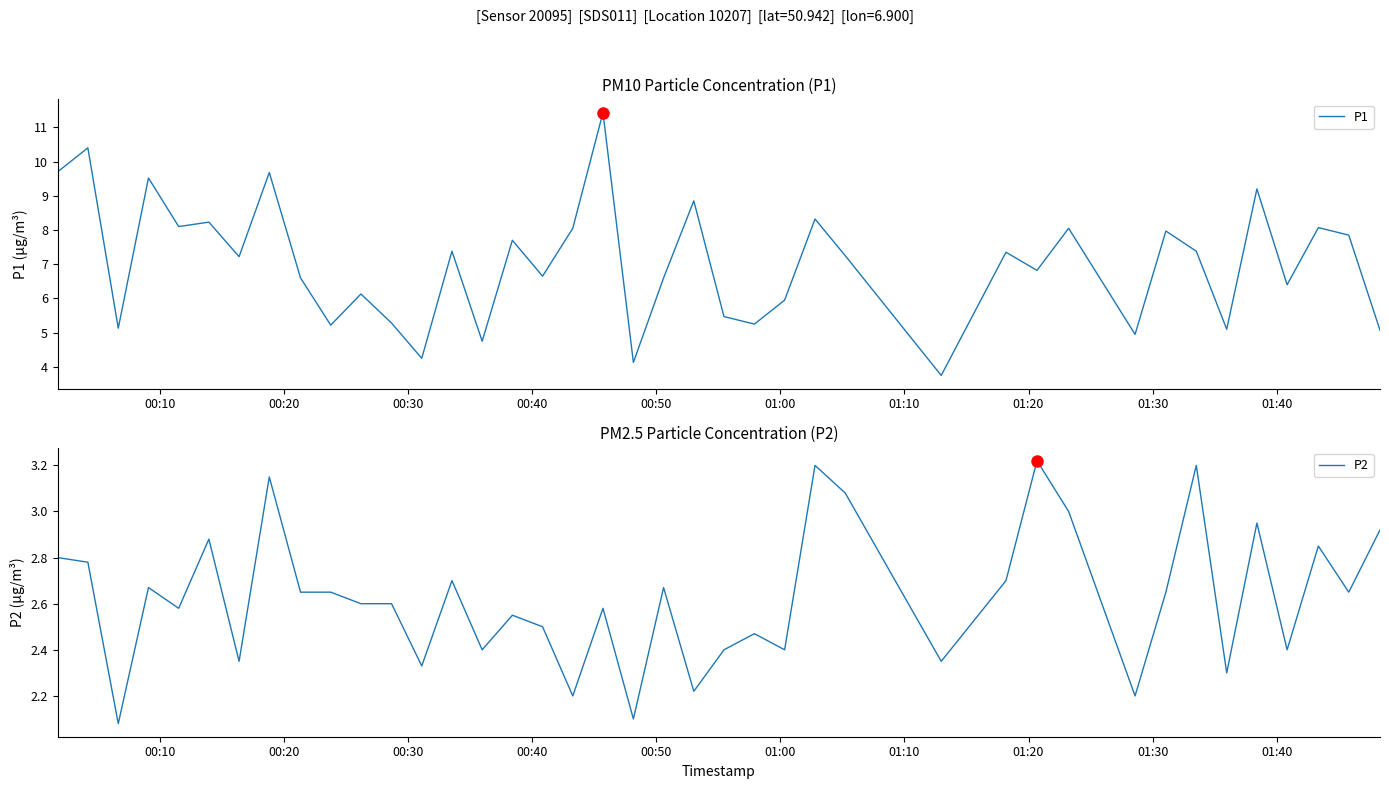

How many interior local valleys does the P1 series have?

14